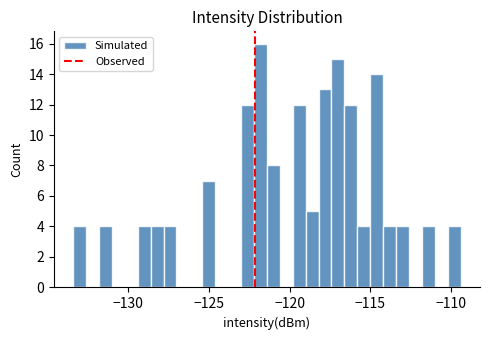

Around what value on the x-axis is the tallest bar? Give the approximate position of its centre, as read against the axis.

-122.0